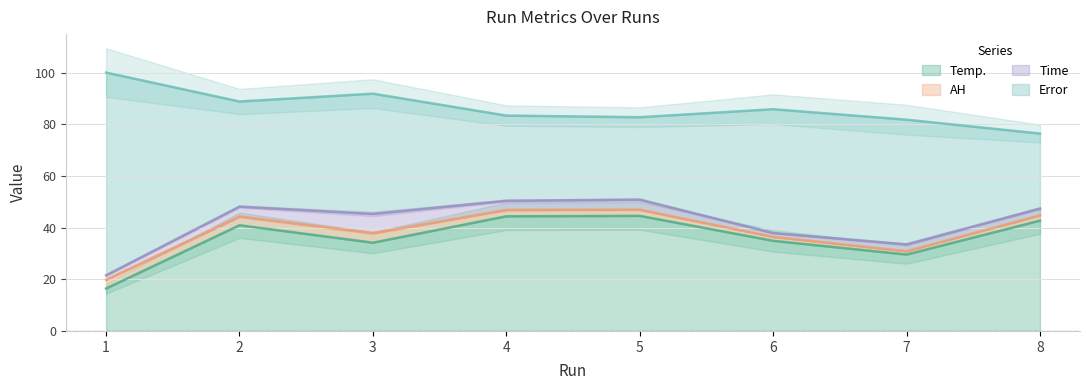

Does the chart have visible grid lines?

Yes